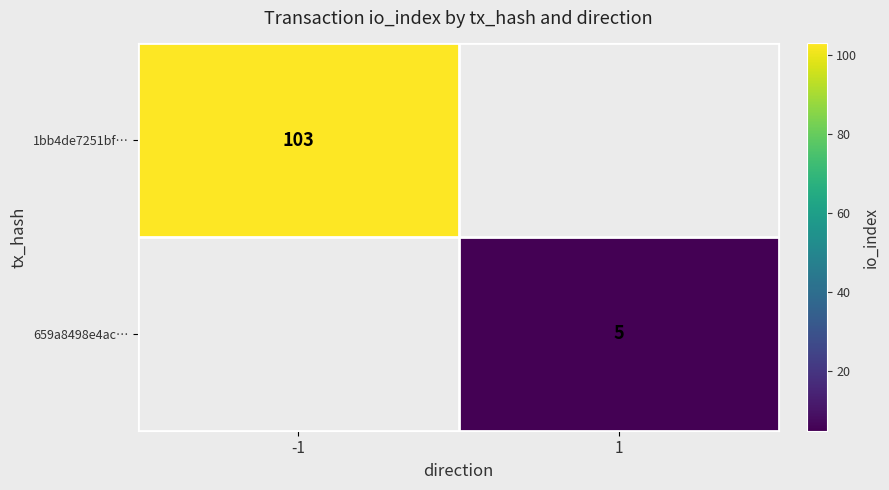

The value of 659a8498e4ac… at 1 is 5. True or false?

True